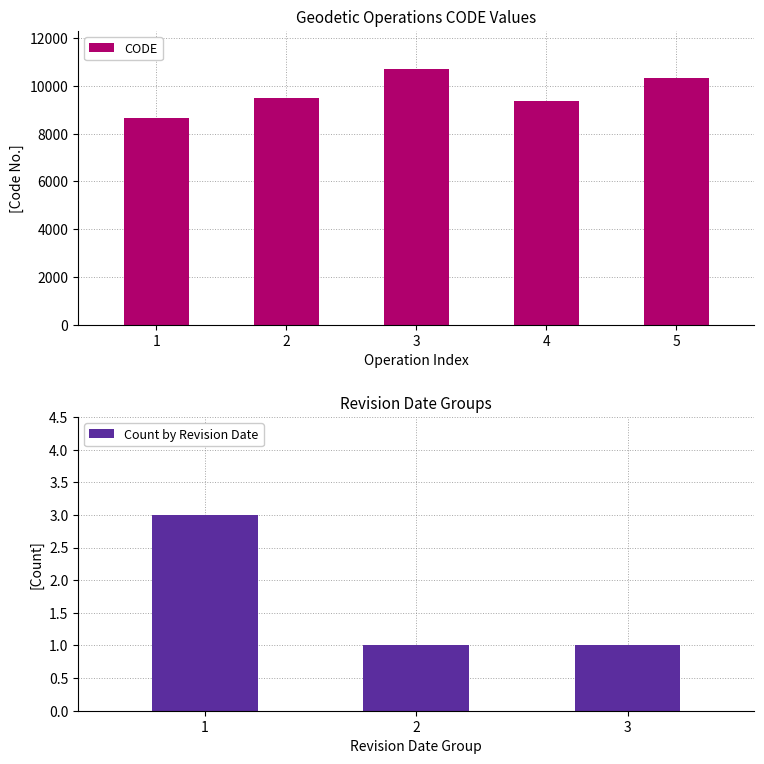

What is the minimum value shown in the chart?

8676